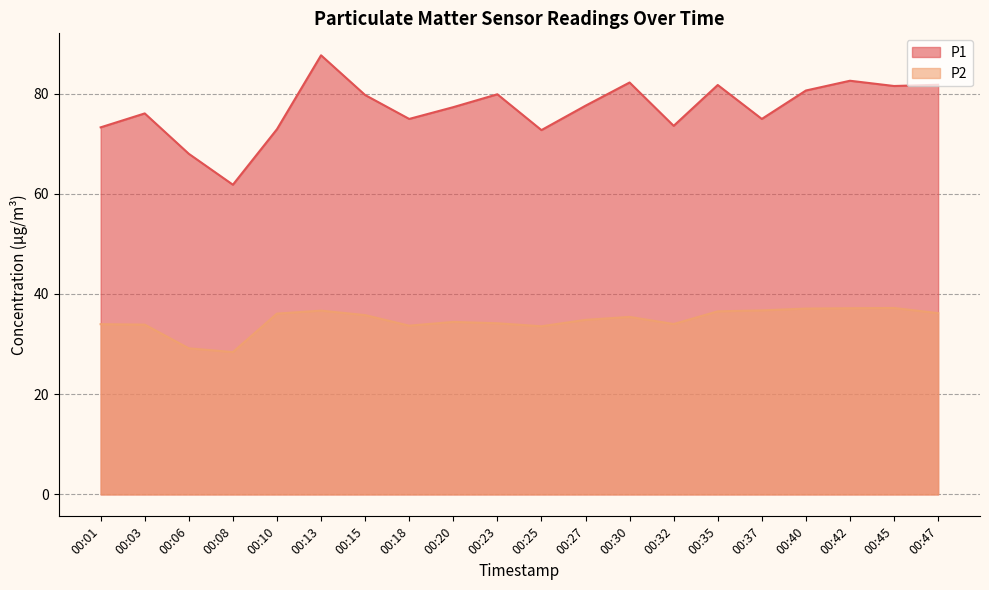

In P2, how many points are higher than both neighbors (excluding endpoints)?

4